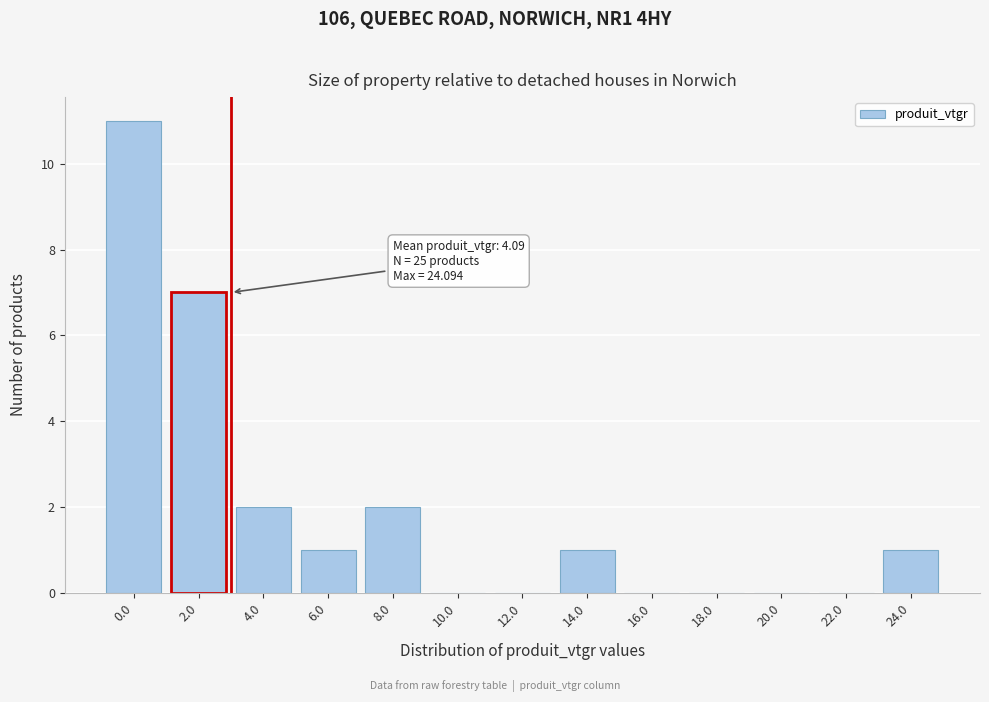

Reading left to right, extract all data points from this chart.

0.0=11	2.0=7	4.0=2	6.0=1	8.0=2	10.0=0	12.0=0	14.0=1	16.0=0	18.0=0	20.0=0	22.0=0	24.0=1